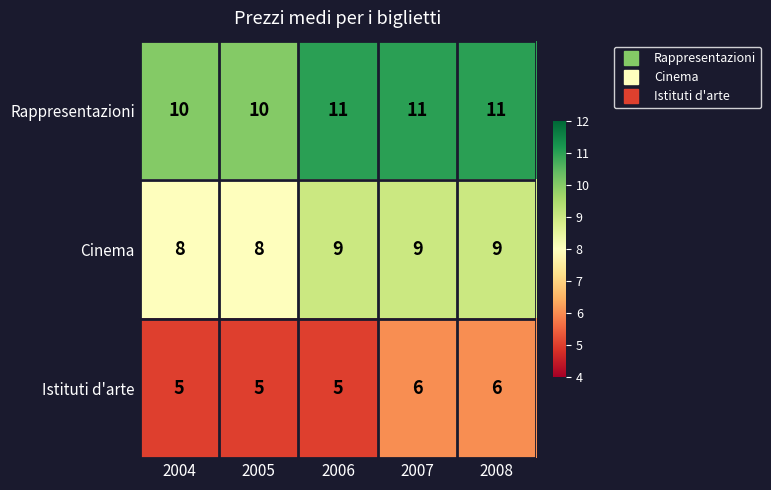

Is the value of Rappresentazioni at 2008 greater than the value of Cinema at 2008?

Yes